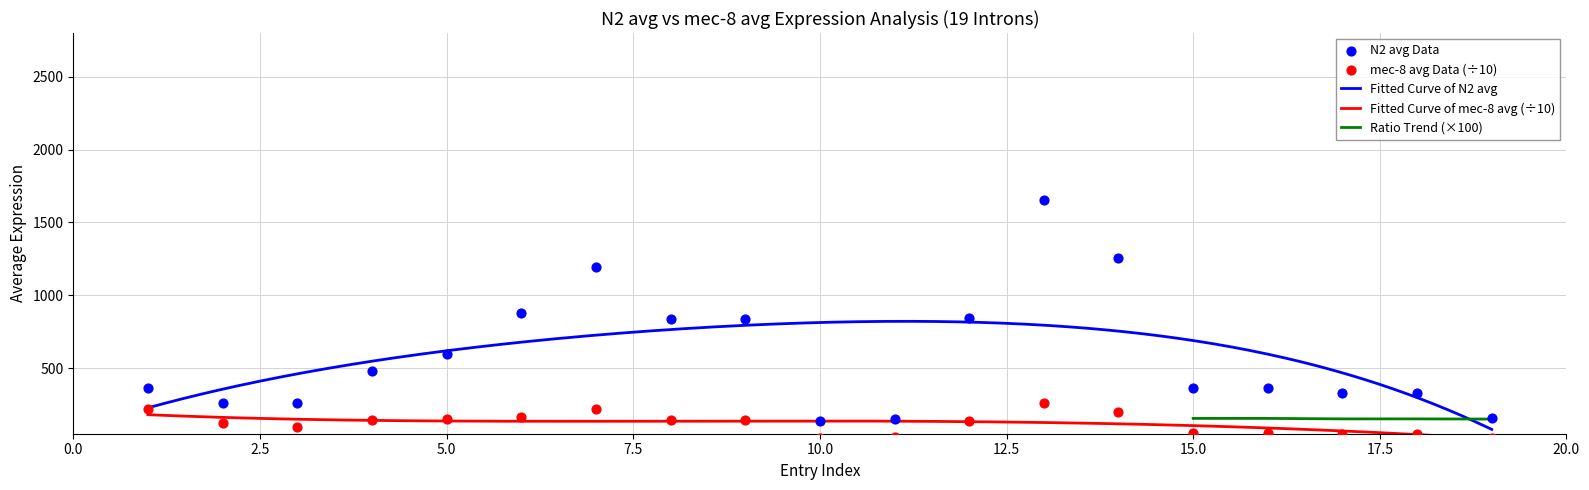

What is the minimum value for Fitted Curve of N2 avg?

79.4